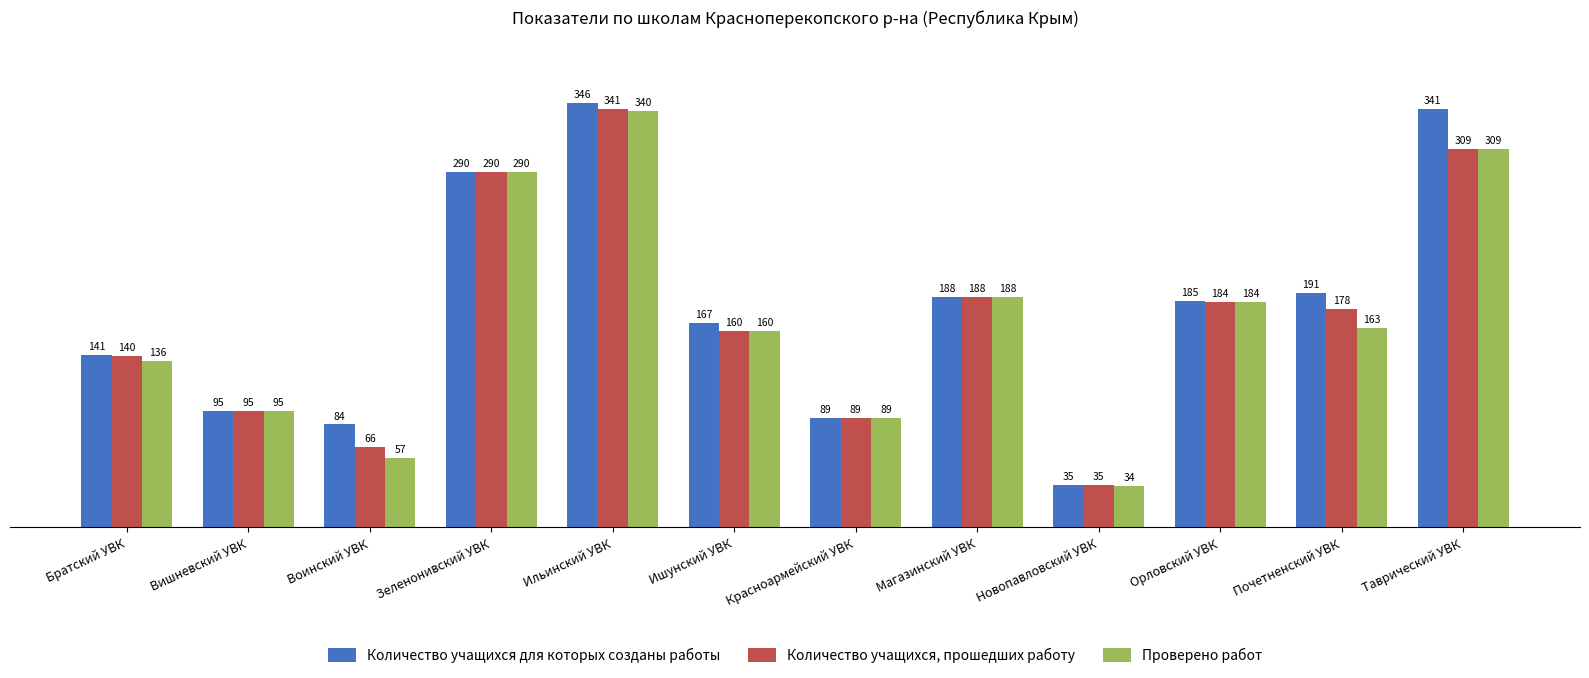

What is the sum of all Количество учащихся, прошедших работу values?

2075